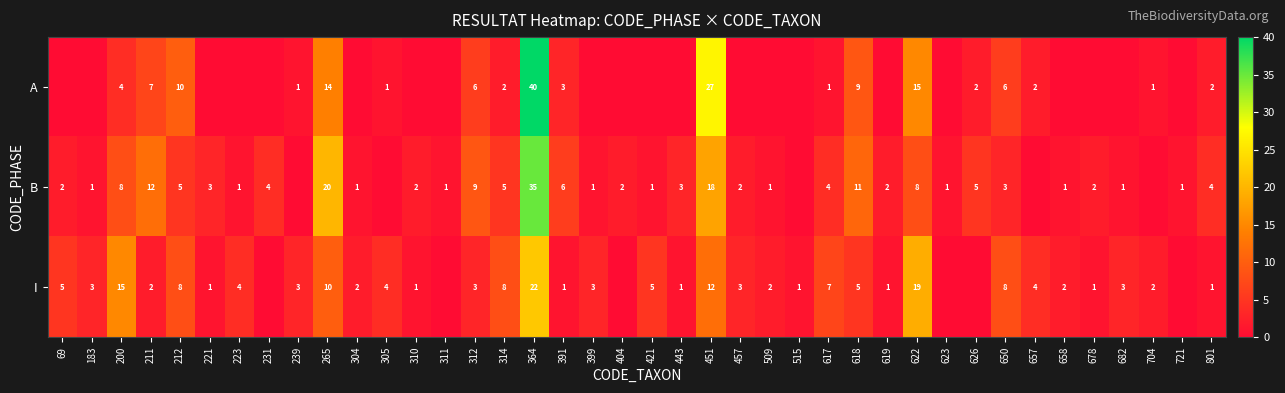

What is the sum of the B values at 223 and 391?

7